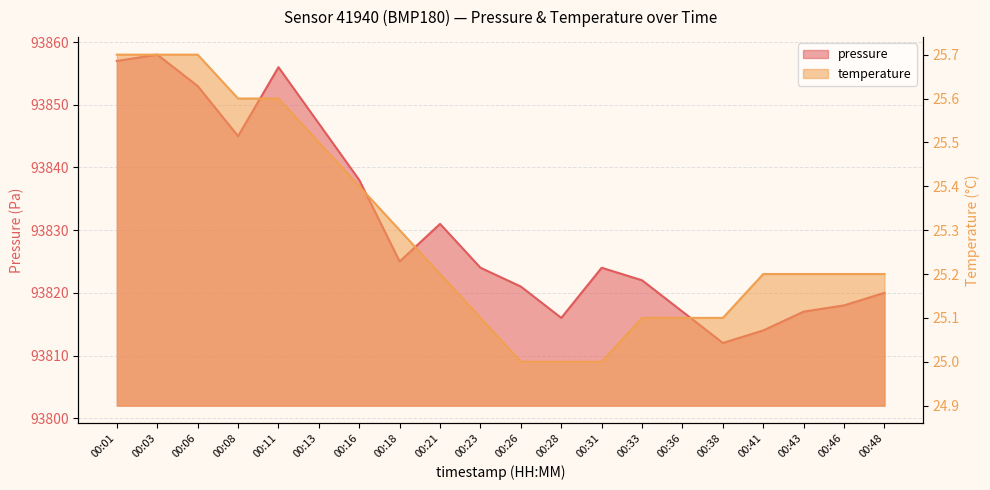

At which category does pressure reach its first local peak?

00:03